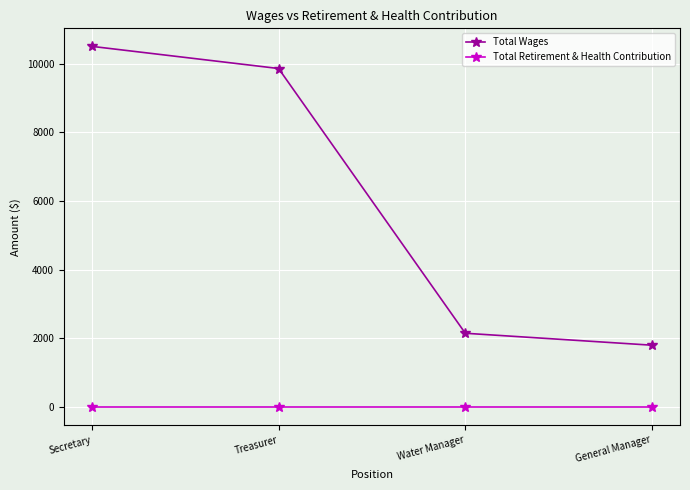

True or false: Total Retirement & Health Contribution and Total Wages cross at least once.

False